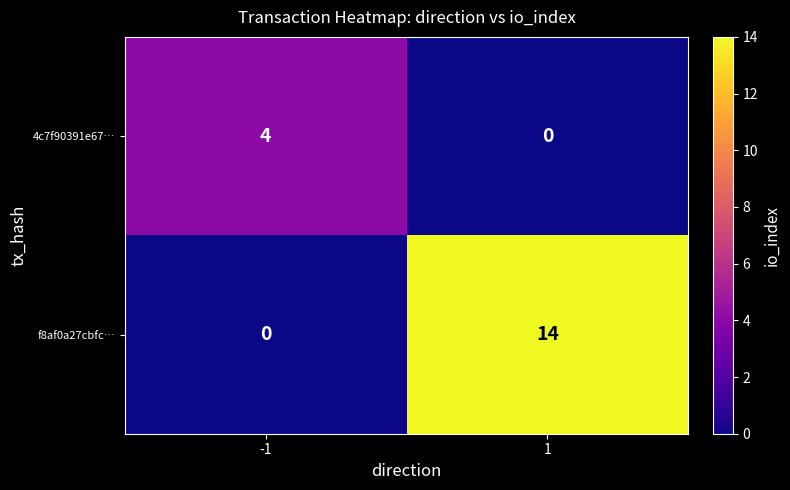

Reading left to right, extract all data points from this chart.

4c7f90391e67…: 4	0
f8af0a27cbfc…: 0	14